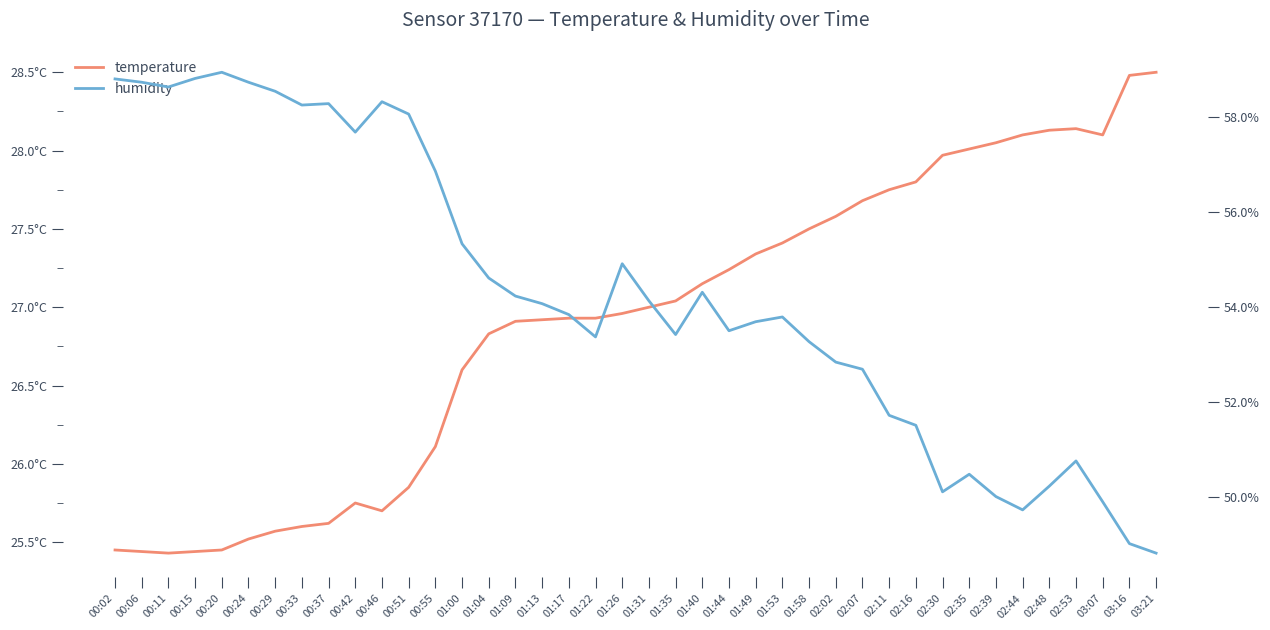

Does the chart have visible grid lines?

No